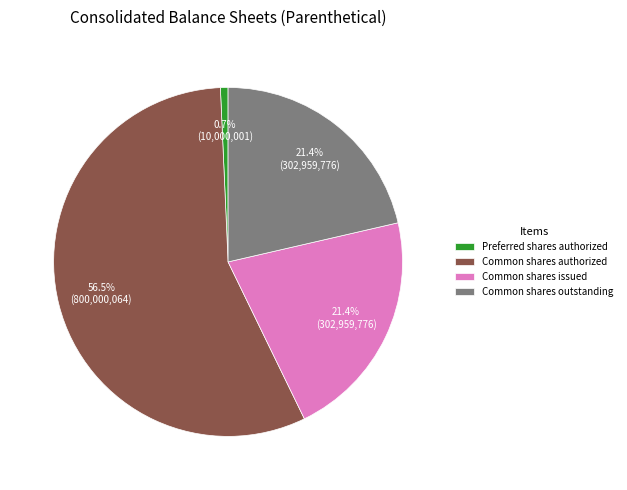

Which category has the smallest portion of the pie?

Preferred shares authorized